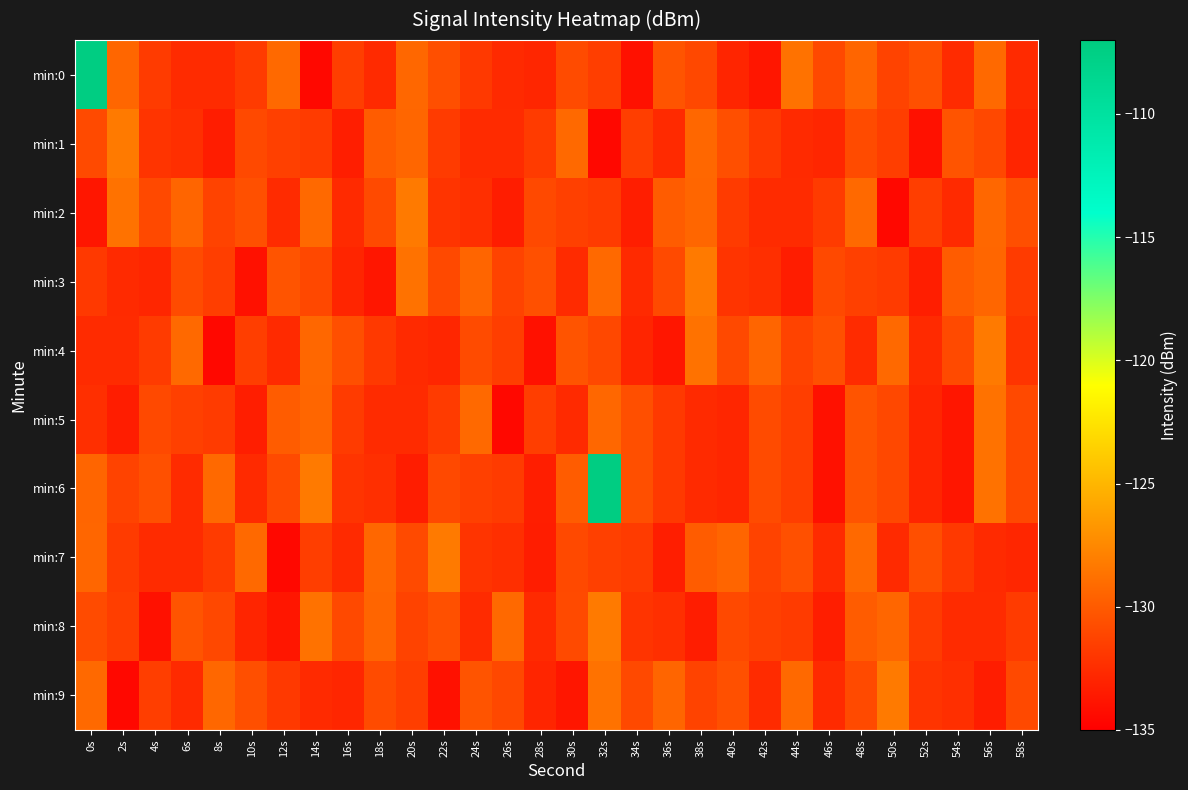

At 52s, list the series in order from largest to smallest.

min:0, min:7, min:2, min:8, min:9, min:4, min:5, min:6, min:3, min:1